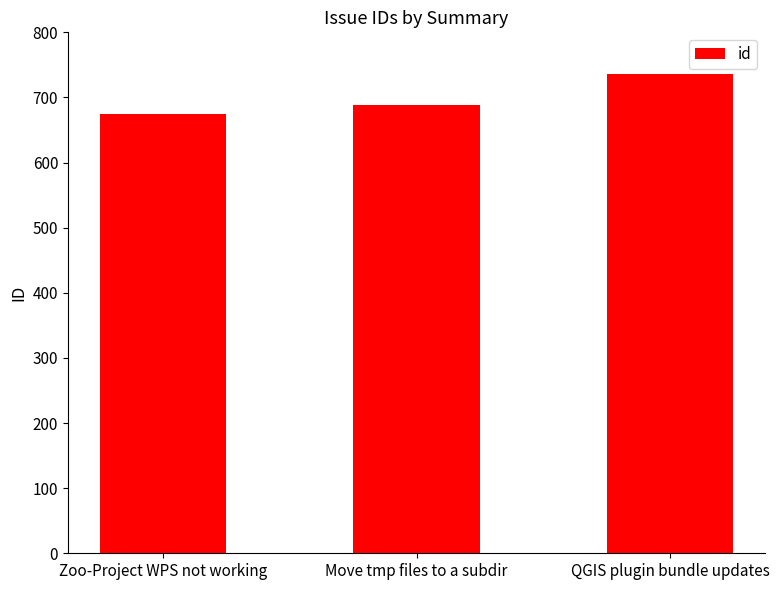

What is the approximate value at Zoo-Project WPS not working, to the nearest 10?

670